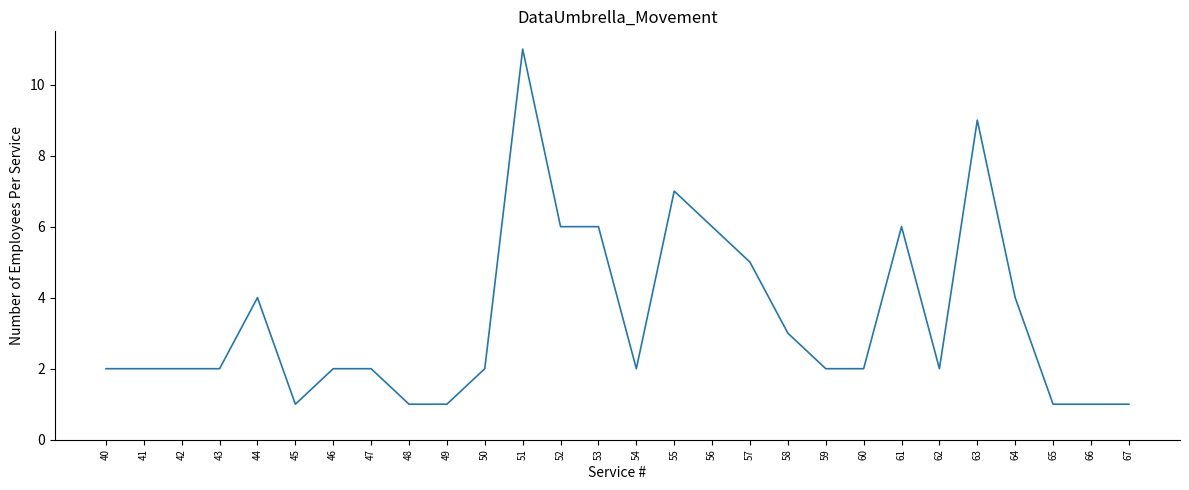

At which category does the chart reach its peak across all series?

51